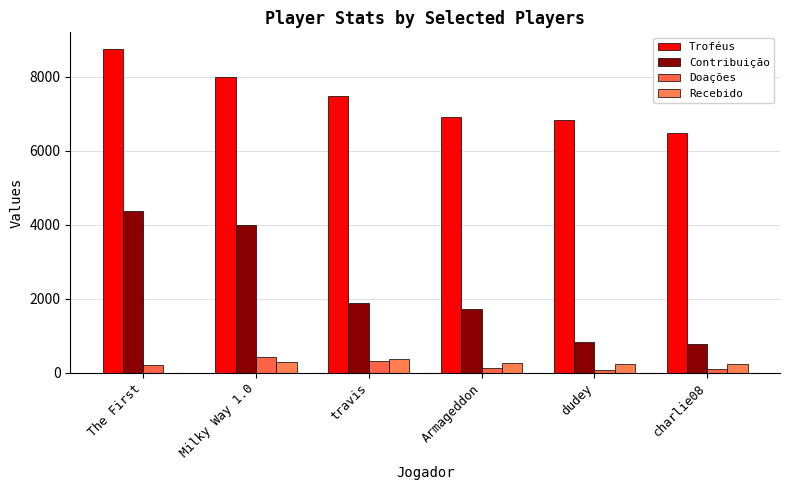

Where is Doações nearest to the value 244?

The First